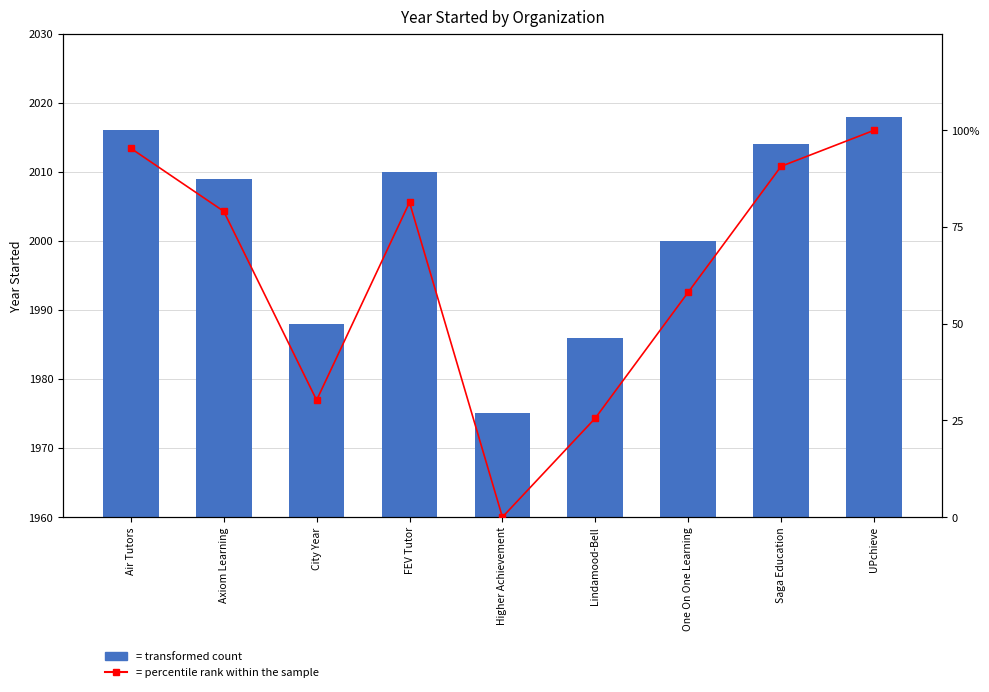

Count the number of data series in this chart.

2